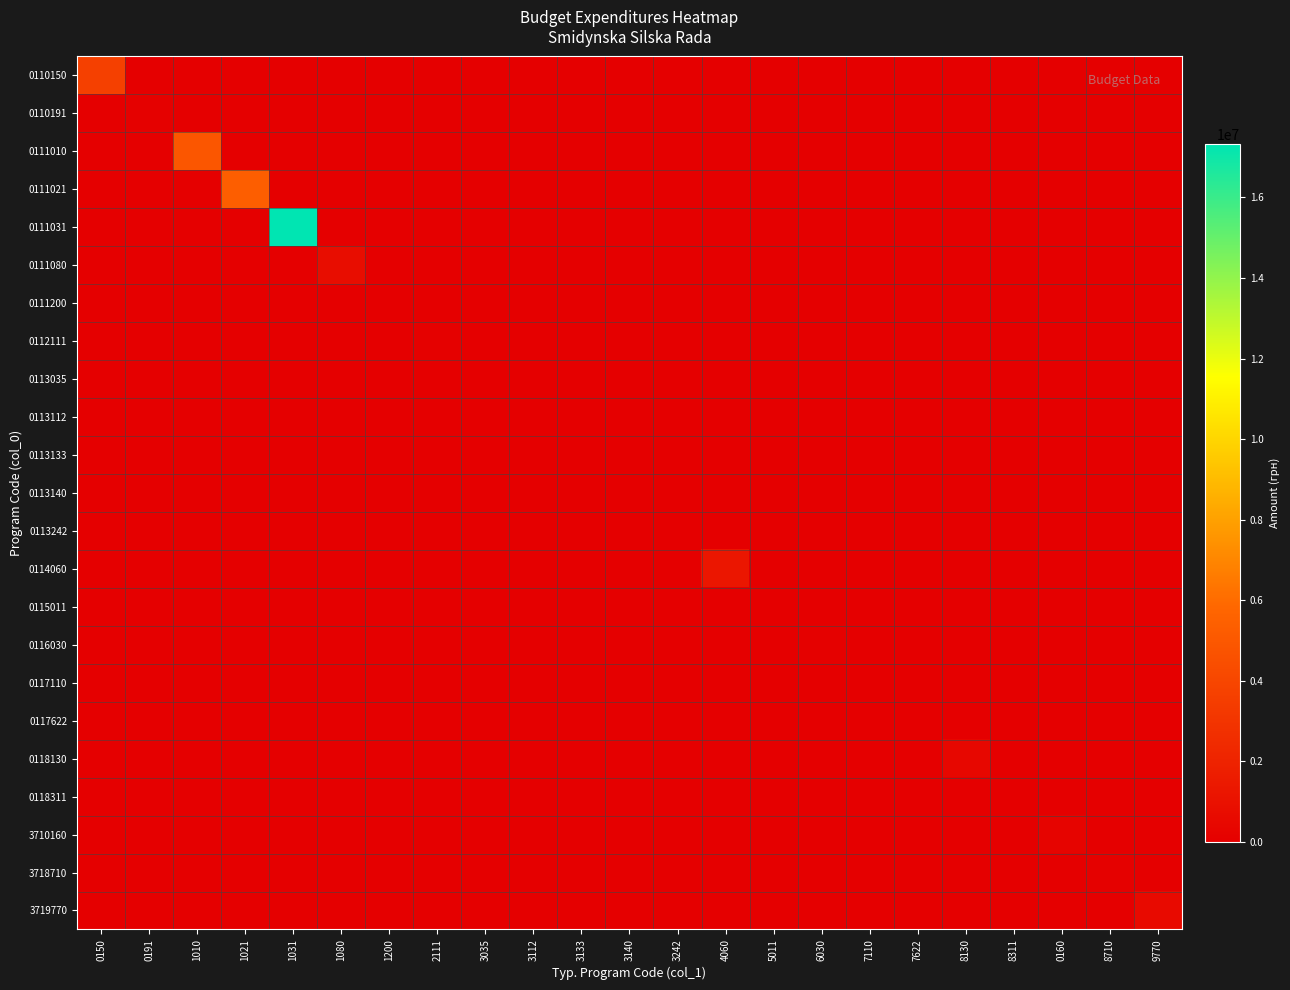

Which series changed the most between 3133 and 8130?

0118130